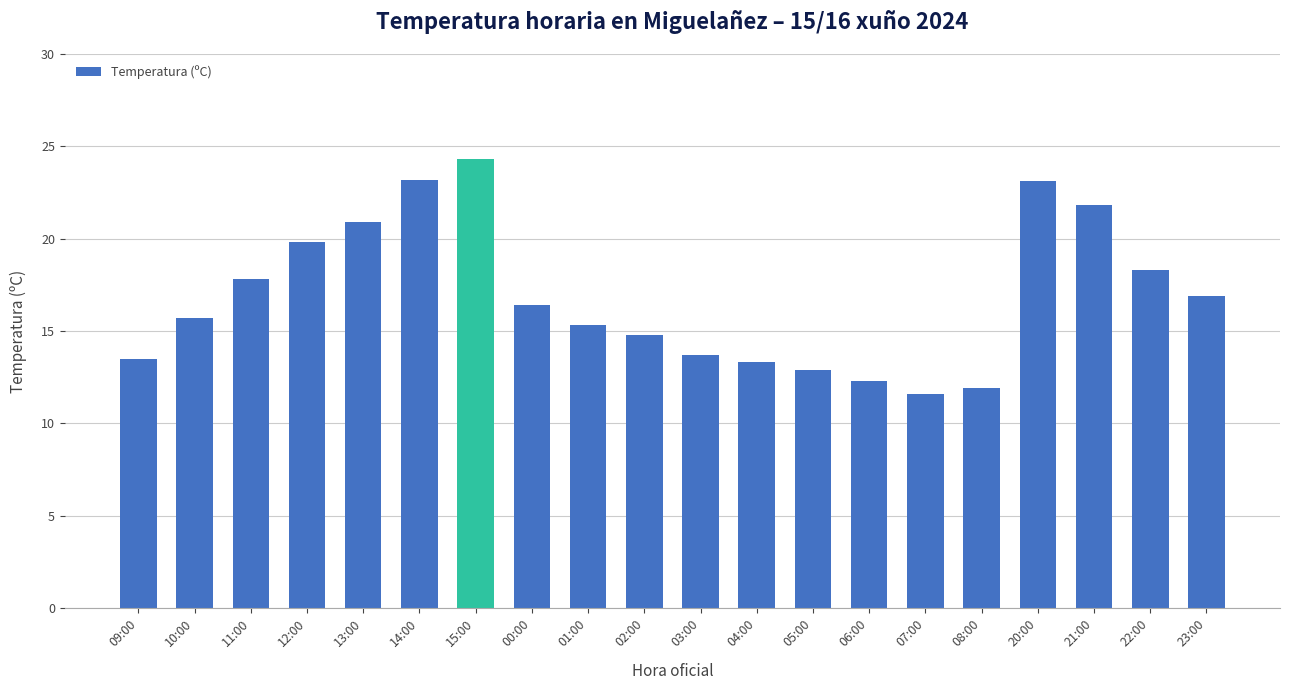

What is the value of the 20th bar from the left?

16.9